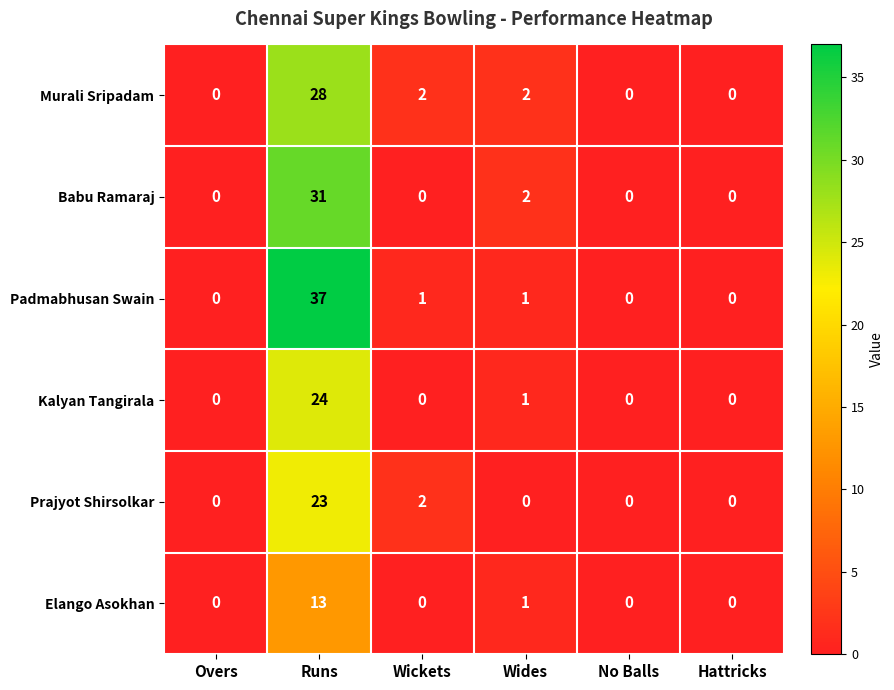

What is the maximum value shown in the chart?

37